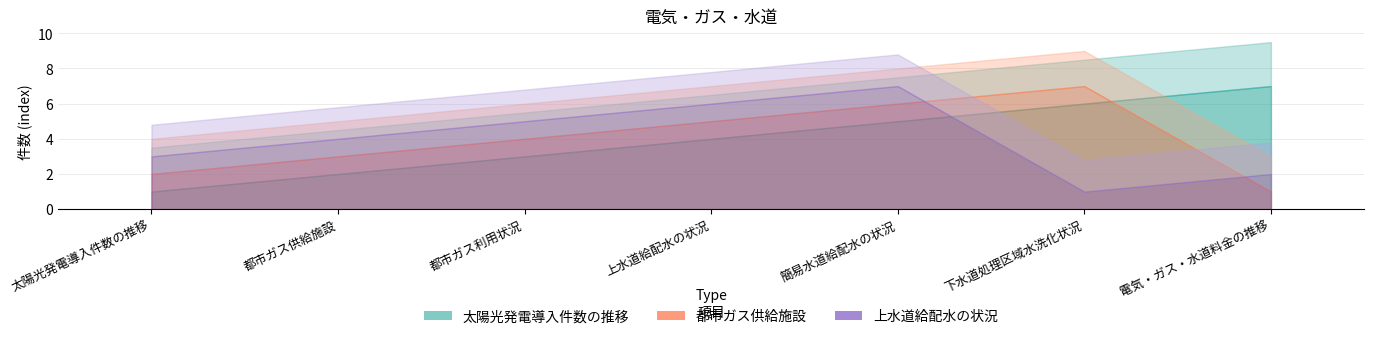

What is the label of the 4th point from the right?

上水道給配水の状況